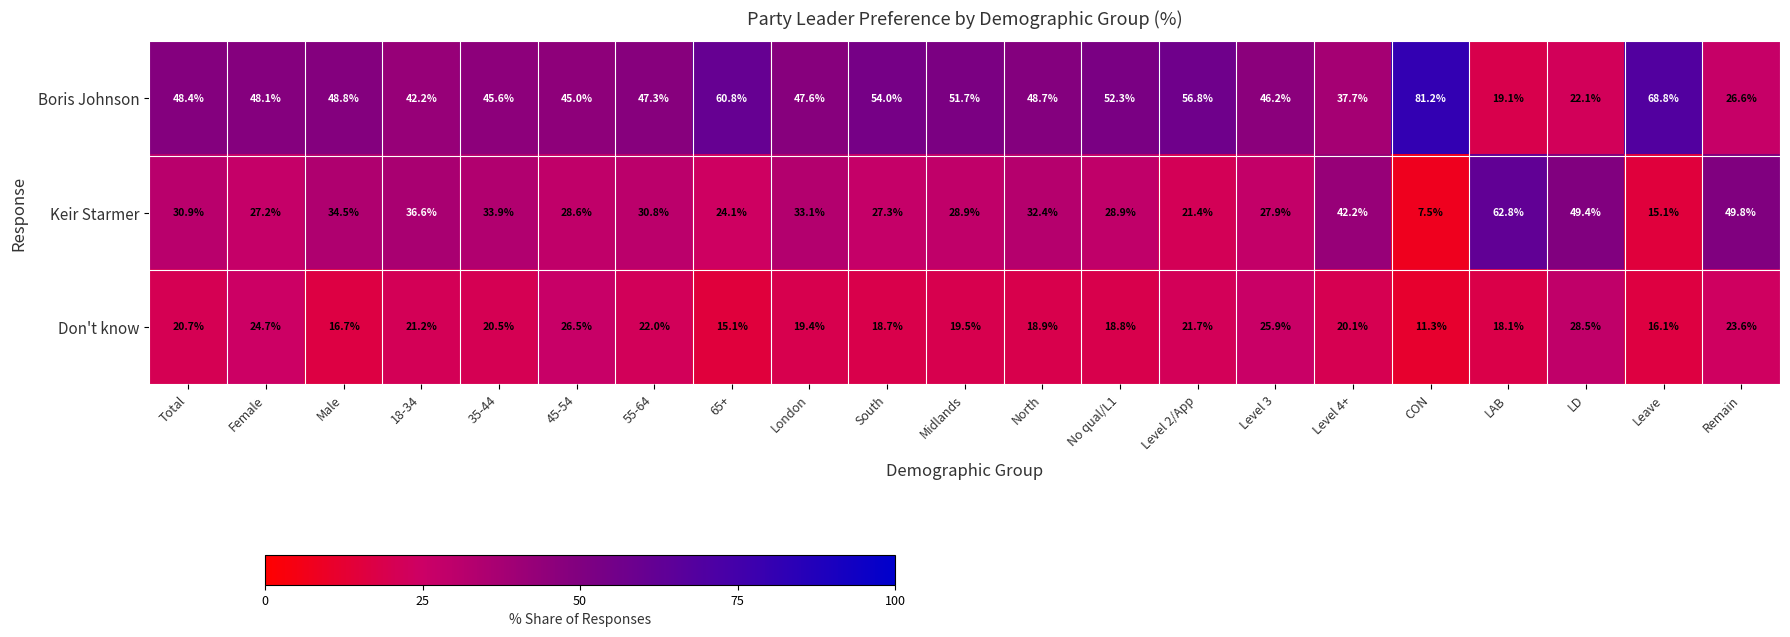

Rank the series by their maximum value, from highest to lowest.

Boris Johnson, Keir Starmer, Don't know